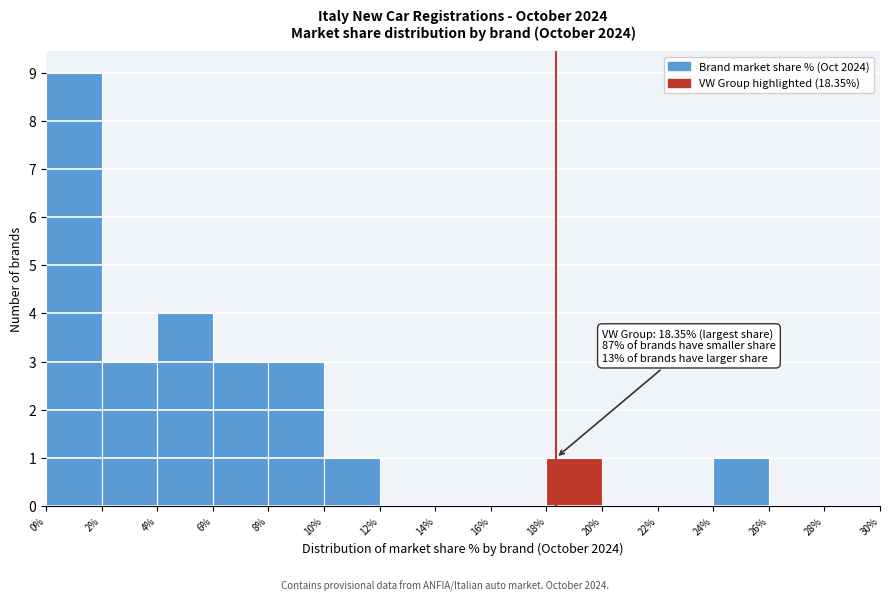

Which range on the x-axis has the tallest bar?

0% to 2%